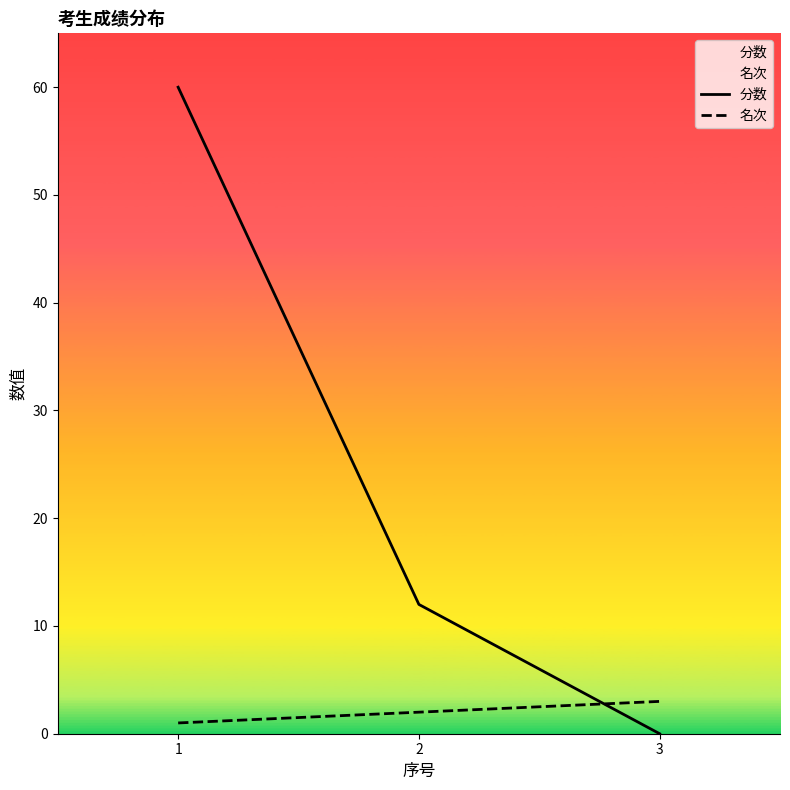

Reading left to right, what are all the values shown in this chart?

分数: 60	12	0
名次: 1	2	3